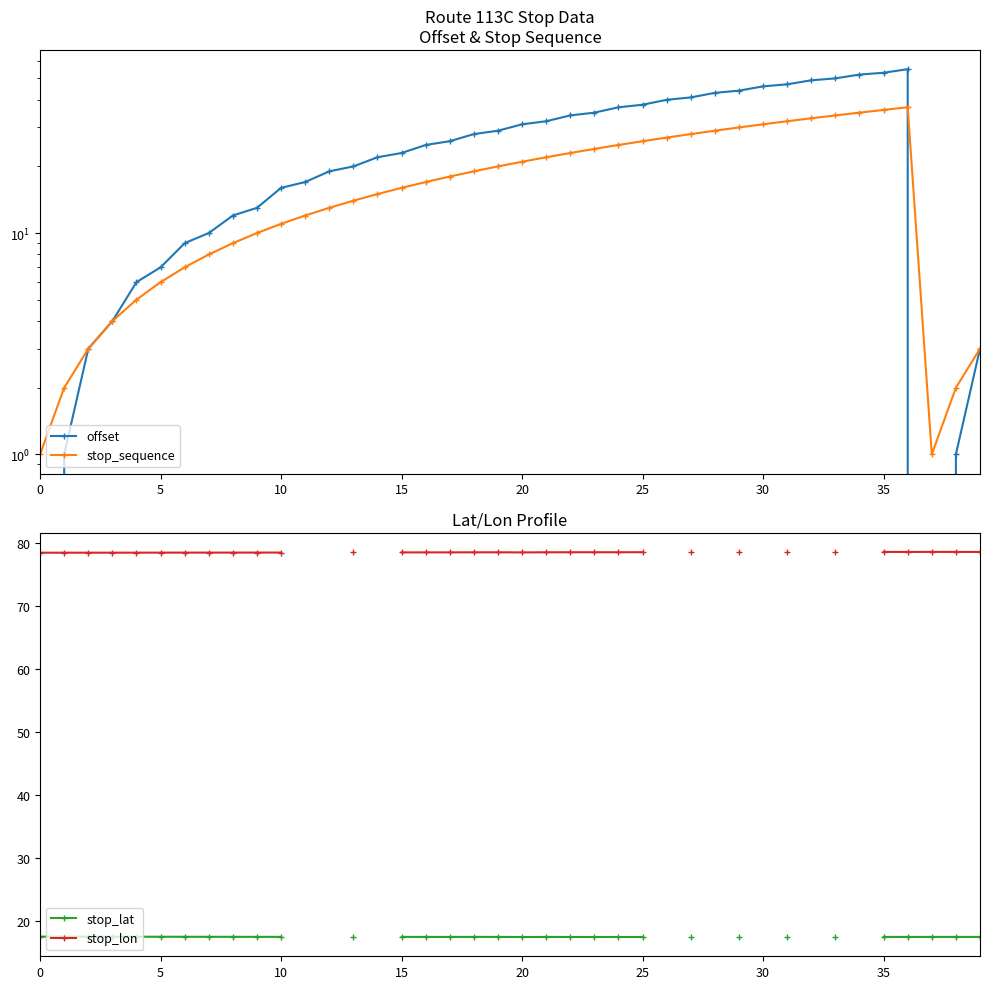

Rank the series at 22 from lowest to highest value.

stop_lat, stop_sequence, offset, stop_lon